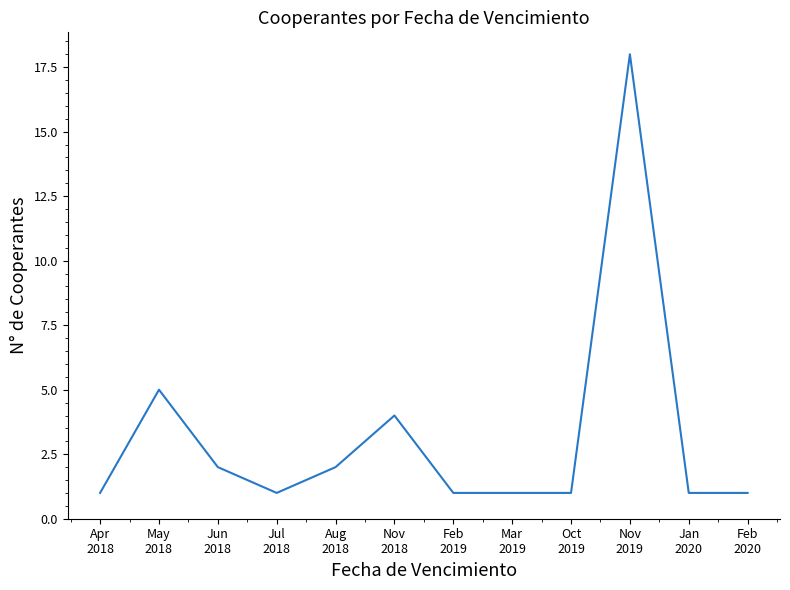

Does the chart have visible grid lines?

No